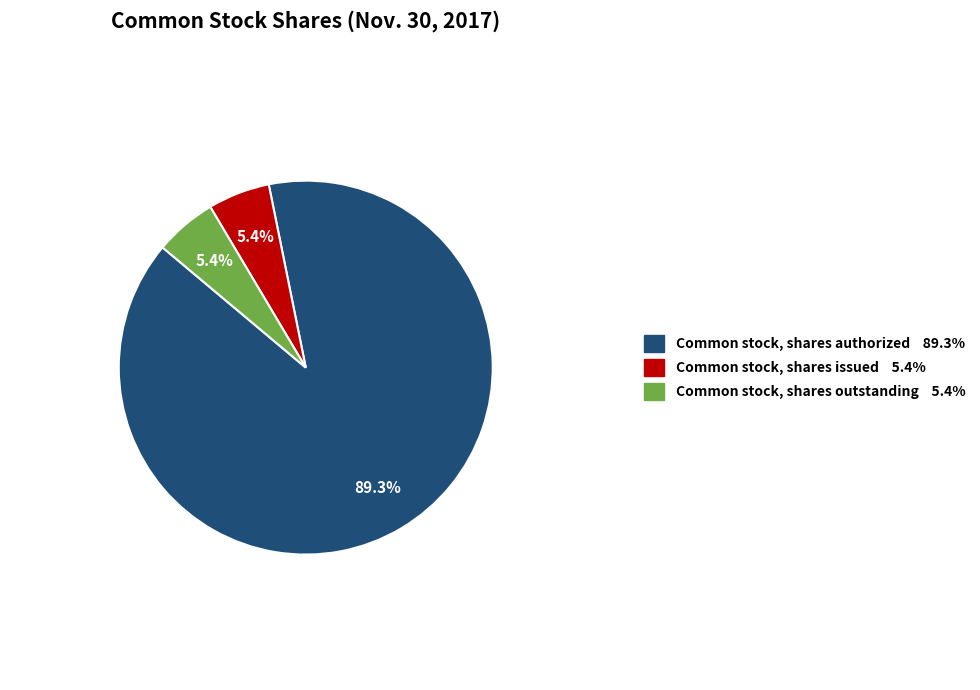

Which slice is the largest?

Common stock, shares authorized